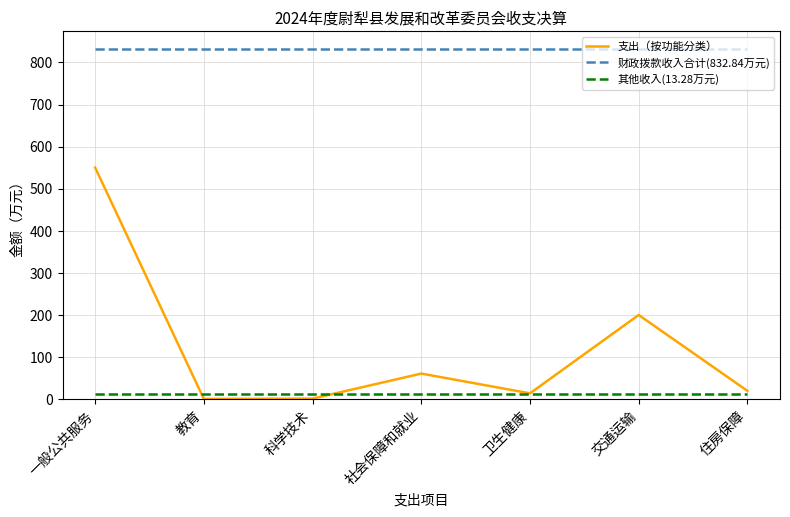

Rank the series by their maximum value, from lowest to highest.

其他收入(13.28万元), 支出（按功能分类）, 财政拨款收入合计(832.84万元)